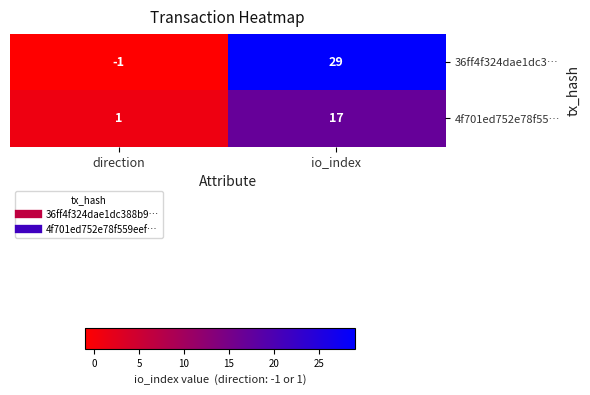

What is the approximate value of 4f701ed752e78f55… at io_index, to the nearest 10?

20